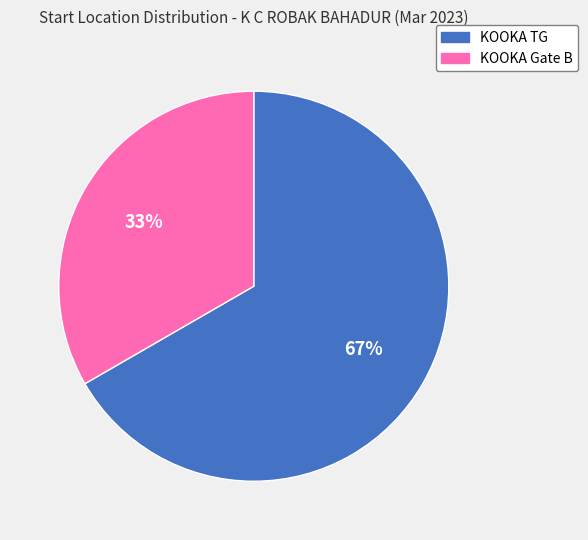

To the nearest percent, what is the combined percentage of KOOKA Gate B and KOOKA TG?

100%